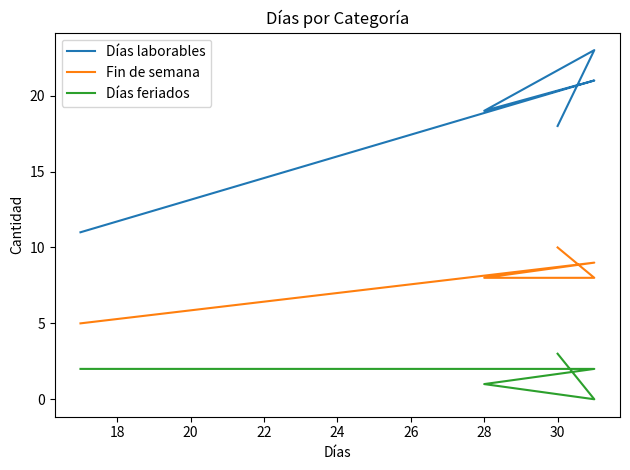

Count the number of data series in this chart.

3